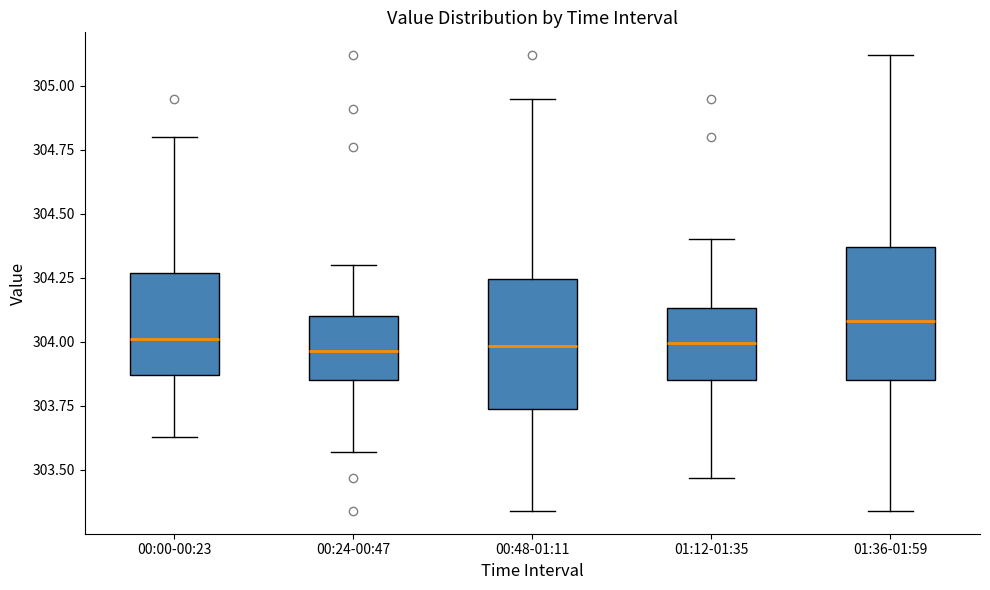

Which box has the highest median line?

01:36-01:59